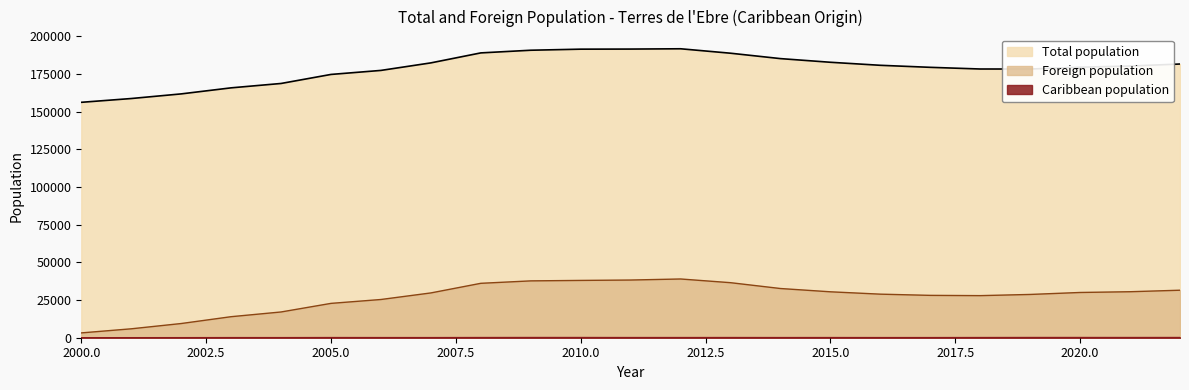

What is the highest value of the Caribbean population series?

238